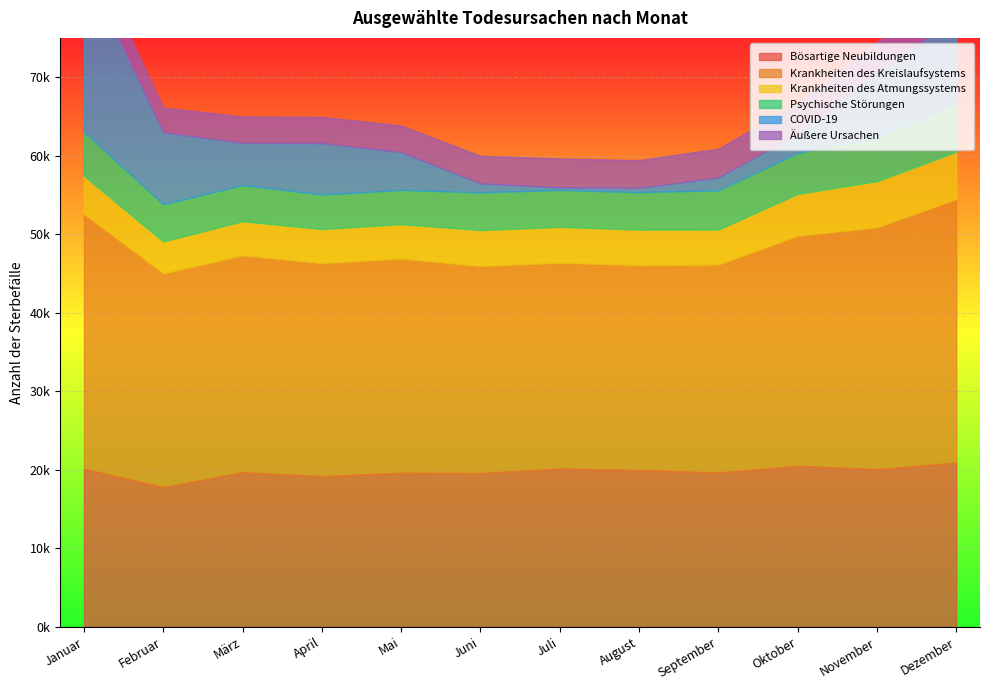

Where is the first local minimum for Krankheiten des Atmungssystems?

Februar